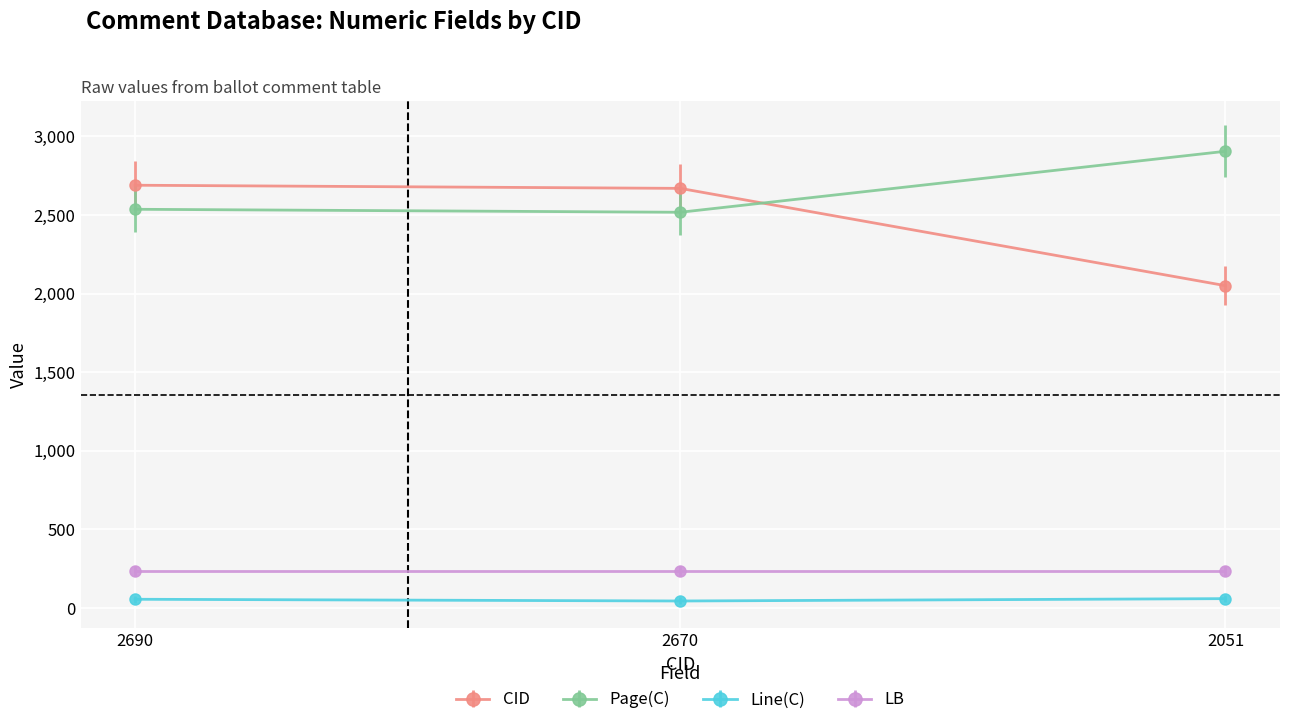

What is the sum of all Page(C) values?

7961